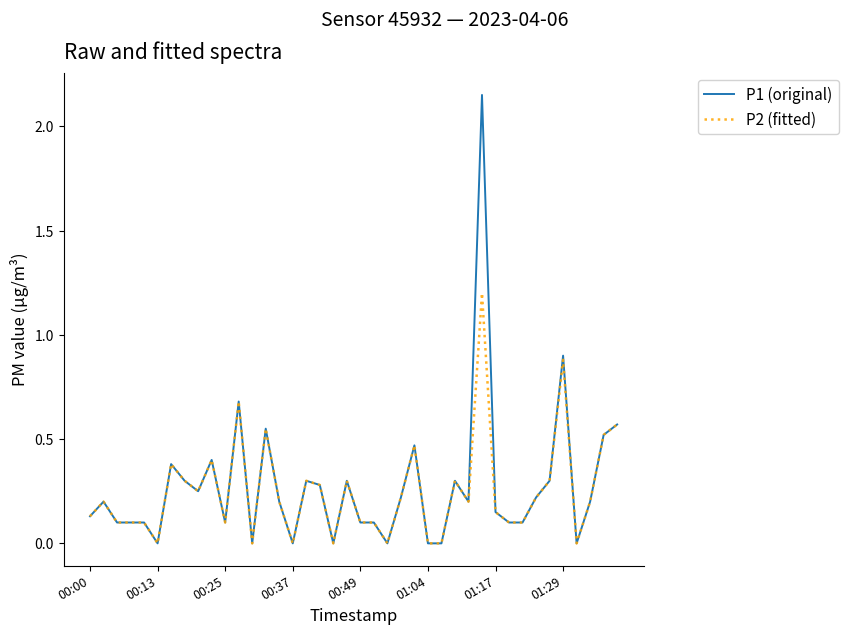

Rank the series by their maximum value, from lowest to highest.

P2 (fitted), P1 (original)